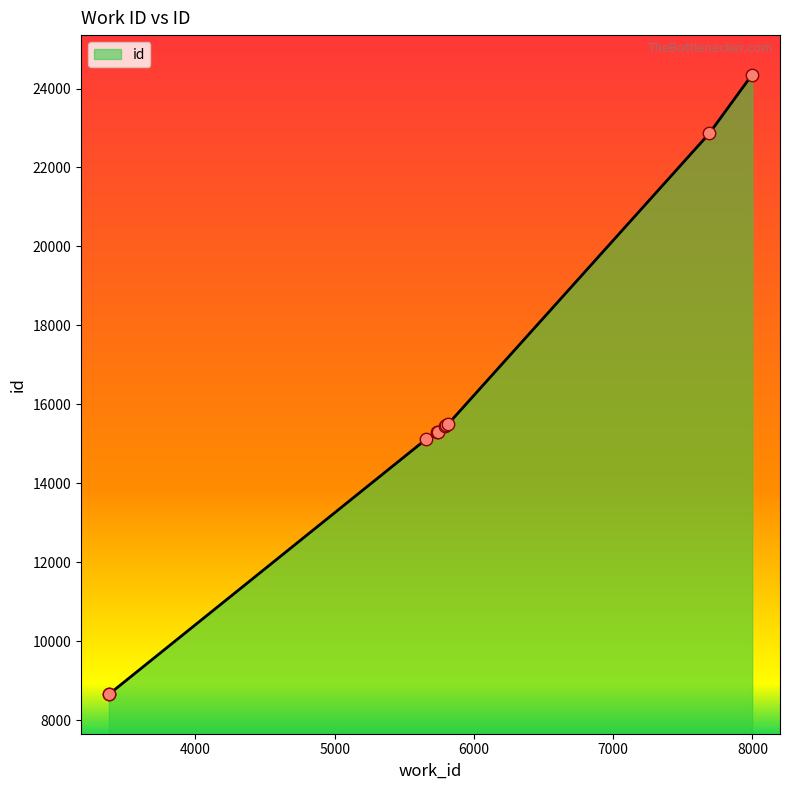

What is the difference between the maximum and minimum values?

15696